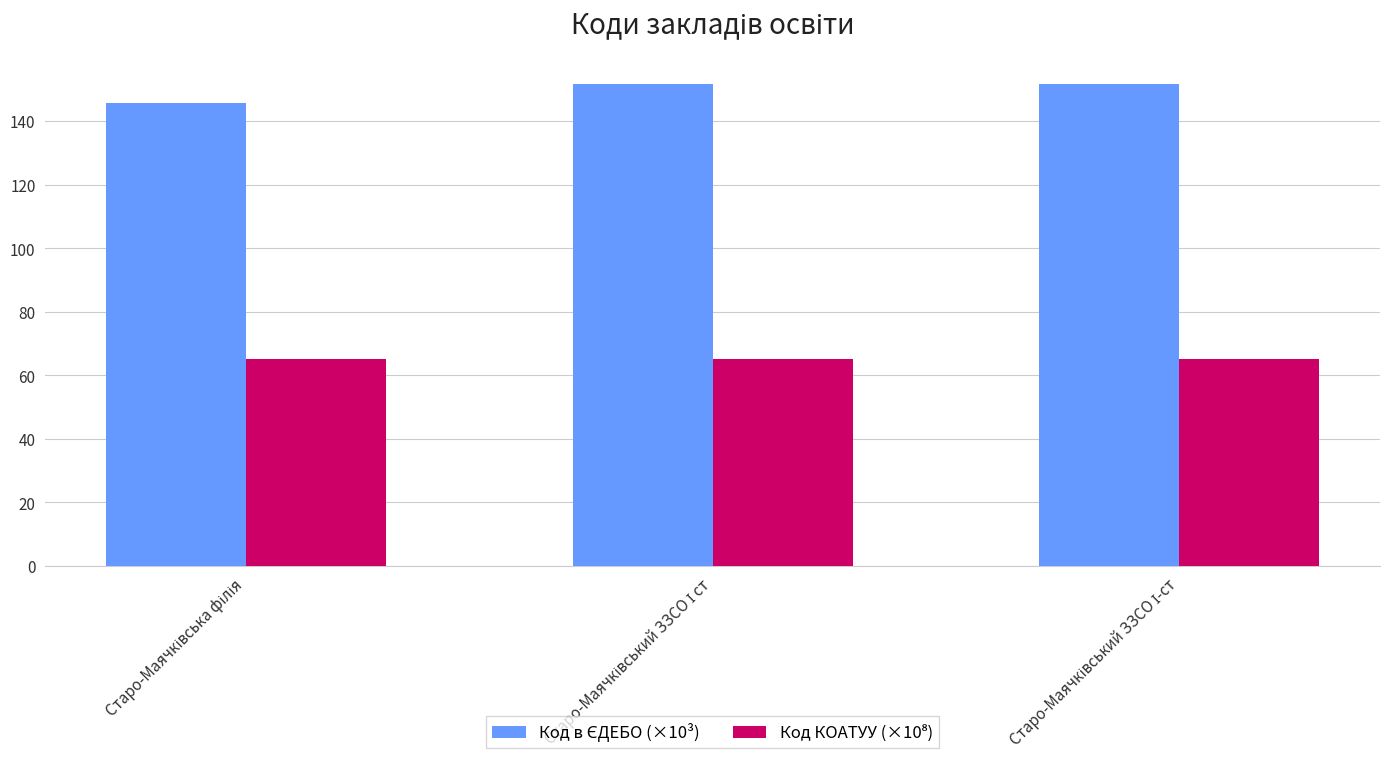

What is the maximum value shown in the chart?

151.6